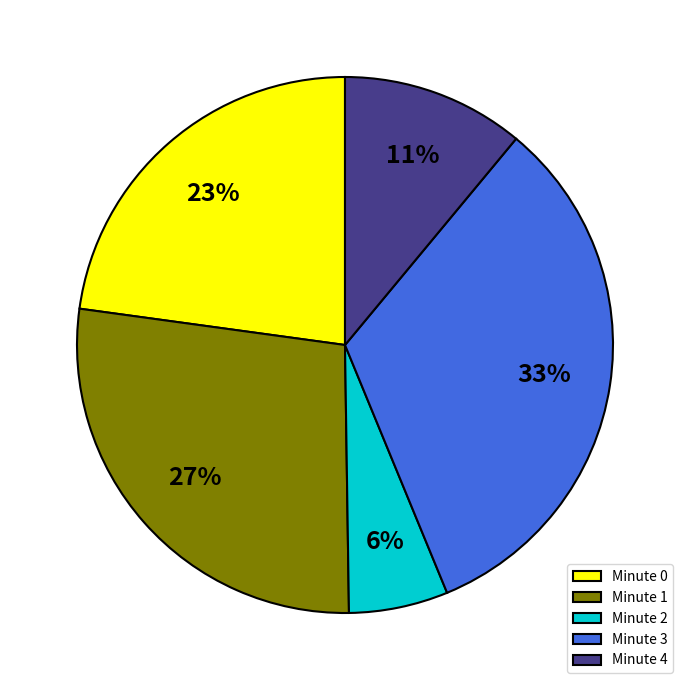

True or false: Minute 2 accounts for 6% of the total.

True